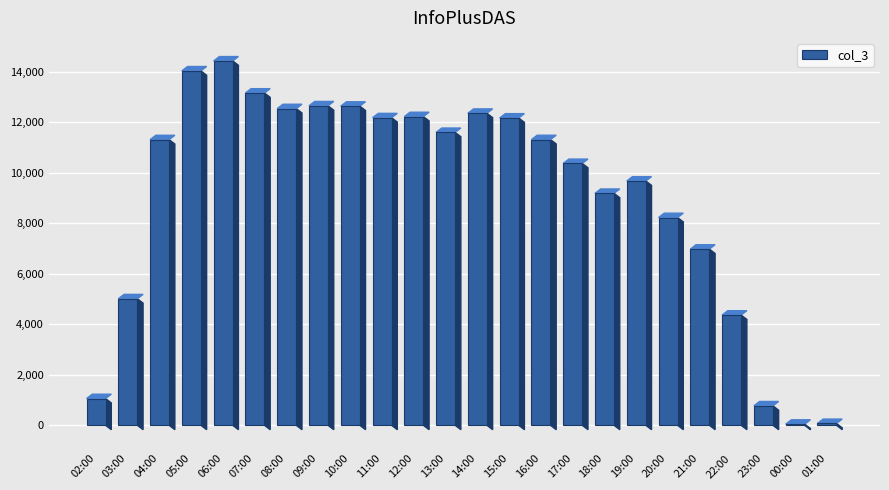

What is the maximum value shown in the chart?

14435